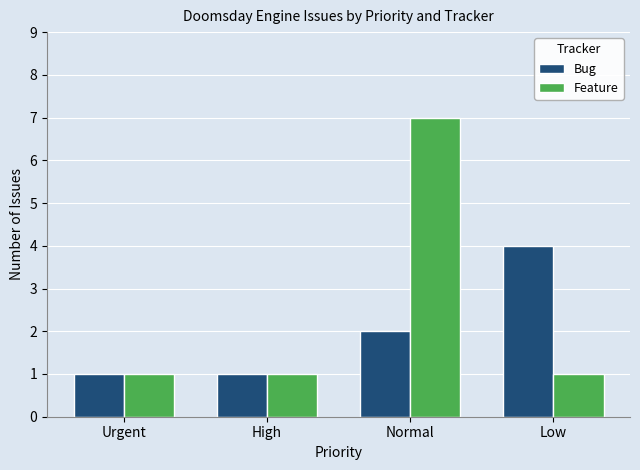

Which series has the largest range (max minus min)?

Feature